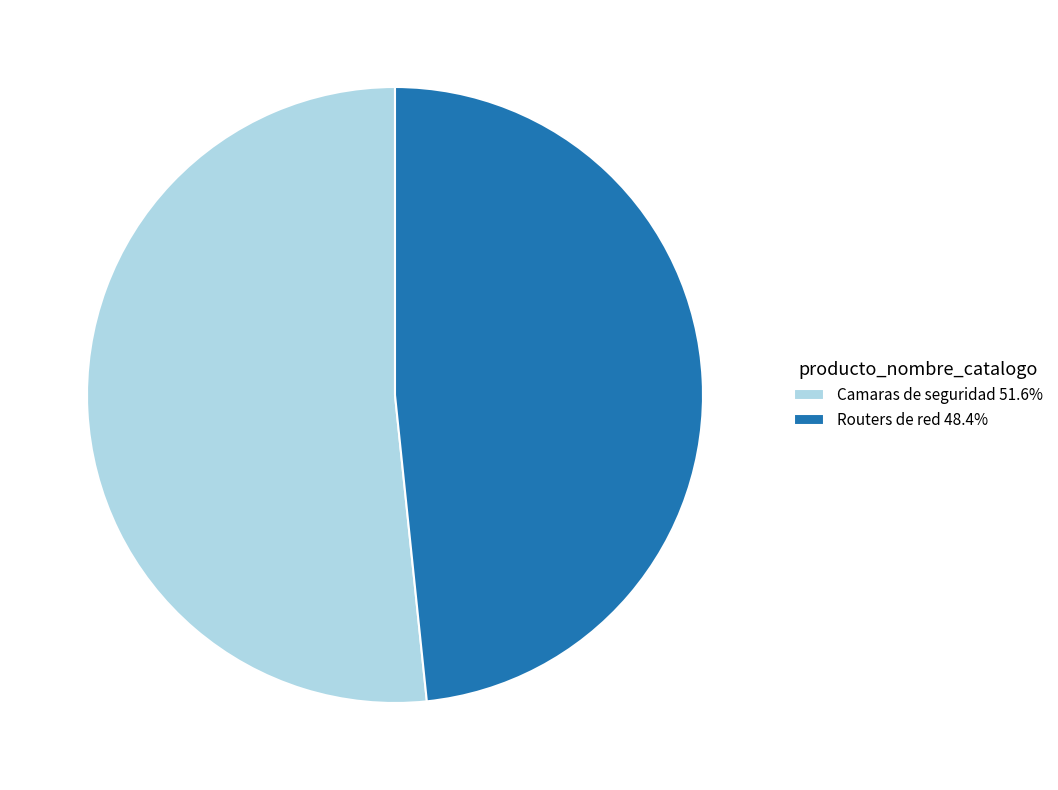

What is the ratio of the value at Camaras de seguridad 51.6% to the value at Routers de red 48.4%?

1.1